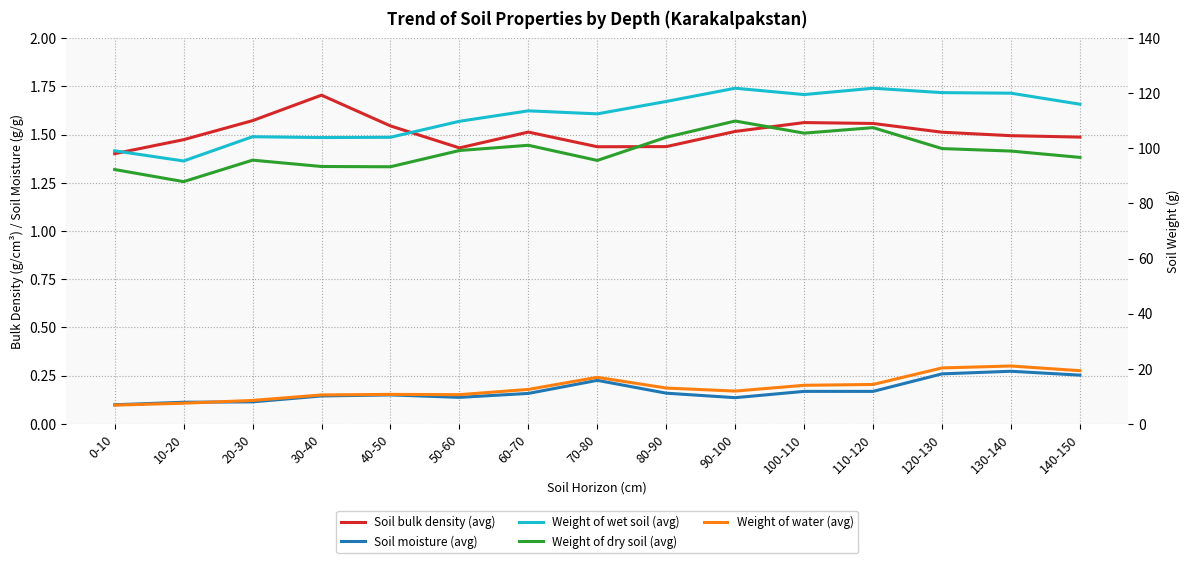

True or false: Weight of dry soil (avg) and Soil bulk density (avg) intersect in this chart.

False